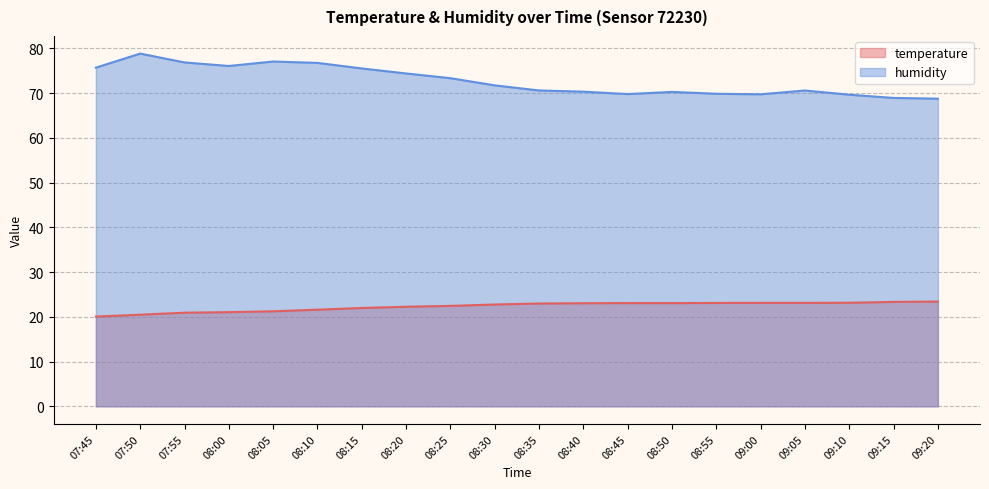

Reading left to right, transcribe all the data shown in this chart.

temperature: 07:45=20.1	07:50=20.5	07:55=20.9	08:00=21.0	08:05=21.2	08:10=21.6	08:15=22.0	08:20=22.2	08:25=22.4	08:30=22.8	08:35=23.0	08:40=23.0	08:45=23.1	08:50=23.1	08:55=23.1	09:00=23.1	09:05=23.1	09:10=23.1	09:15=23.3	09:20=23.4
humidity: 07:45=75.7	07:50=78.8	07:55=76.8	08:00=76.0	08:05=77.0	08:10=76.7	08:15=75.5	08:20=74.4	08:25=73.3	08:30=71.7	08:35=70.6	08:40=70.3	08:45=69.8	08:50=70.3	08:55=69.8	09:00=69.7	09:05=70.6	09:10=69.6	09:15=68.9	09:20=68.7